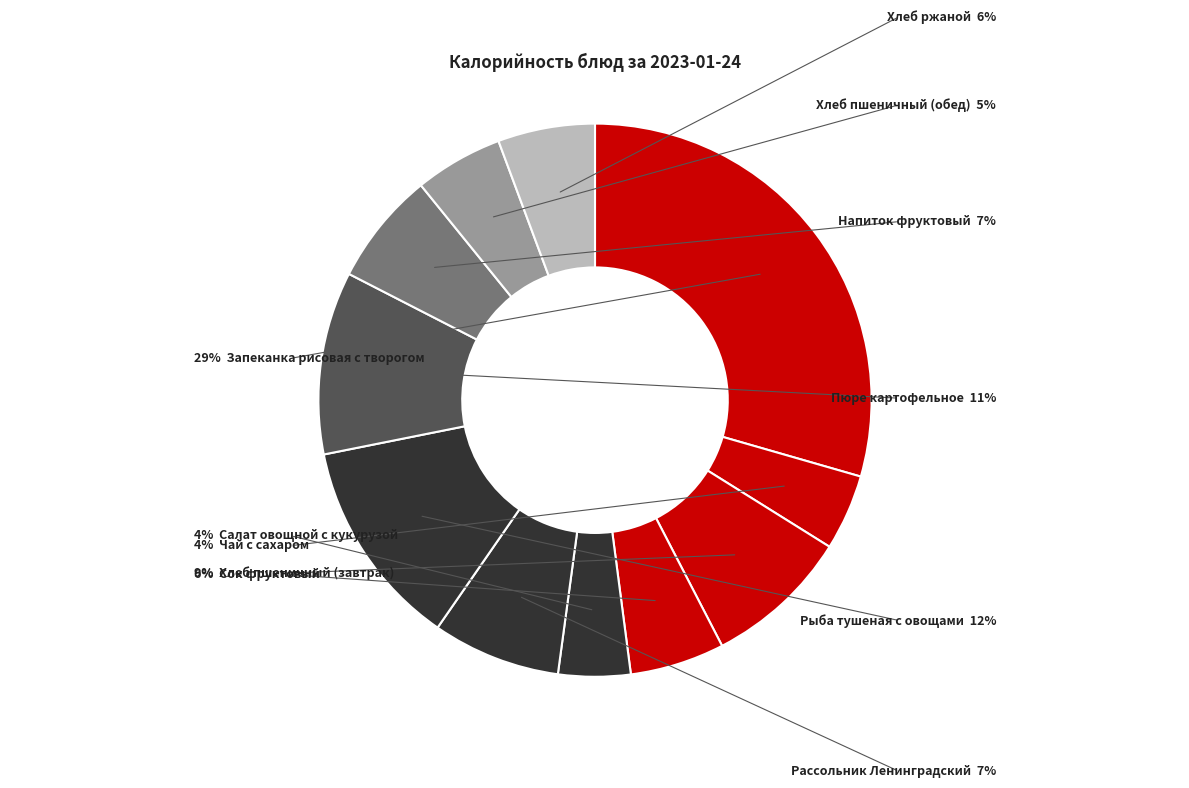

To the nearest percent, what is the average slice percentage?

9%